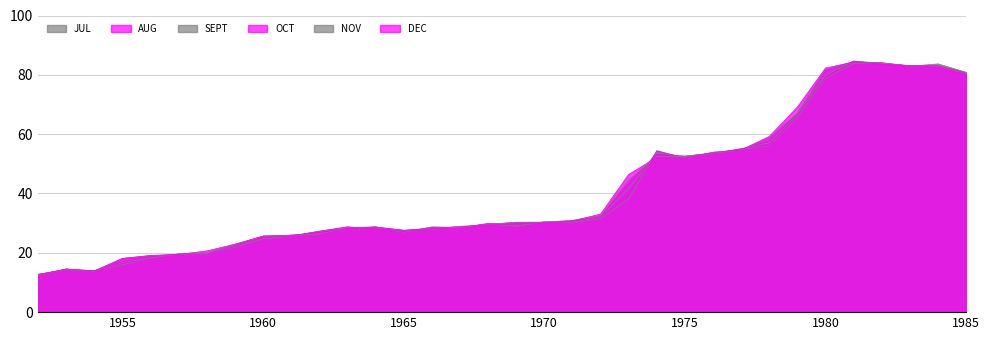

What is the minimum value for SEPT?

12.7